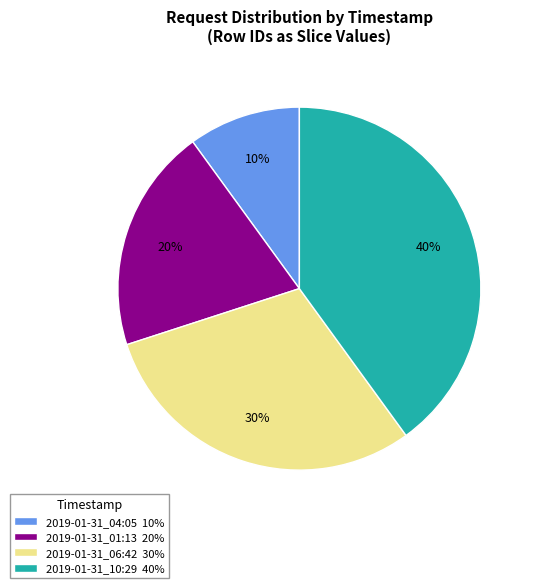

To the nearest percent, what portion does 2019-01-31_10:29 represent?

40%